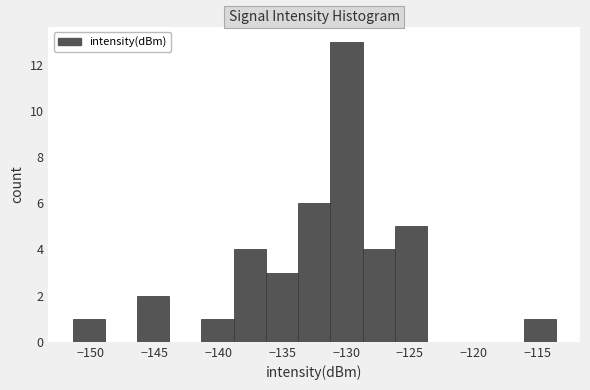

How tall is the bar that spans -128.5 to -126.0 on the x-axis? Neither the bar edges nor the heights are printed on the chart, so give them approximately, as read against the axes.

4